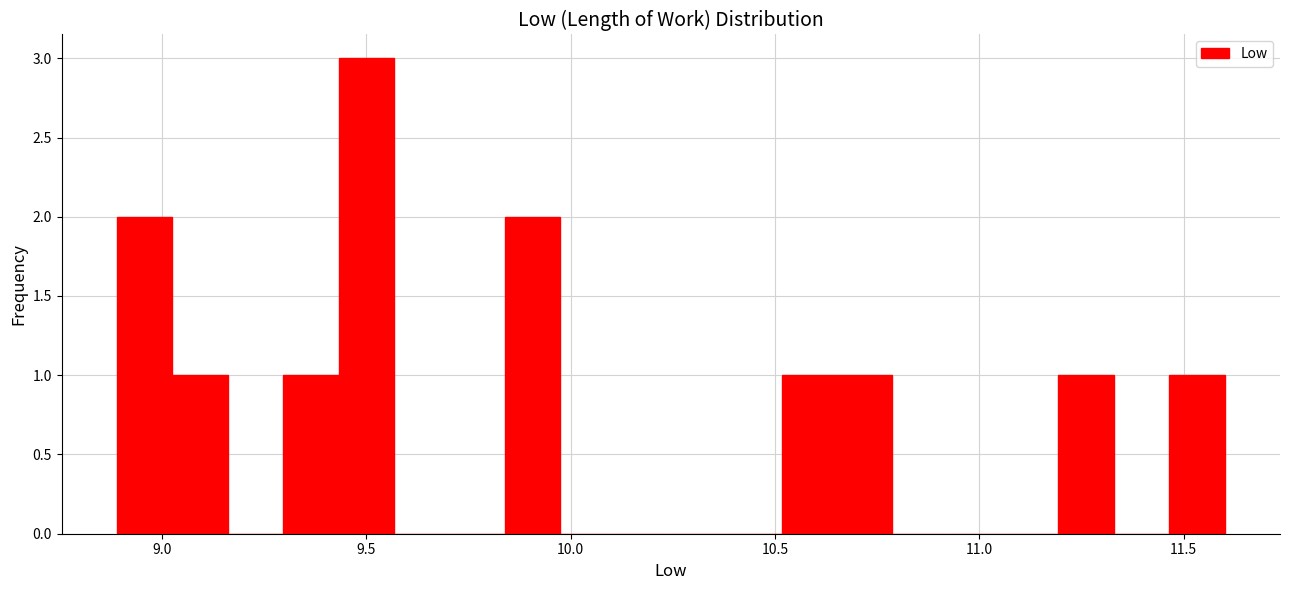

Read against the x-axis, roughly where is the centre of the tallest bar?

9.50